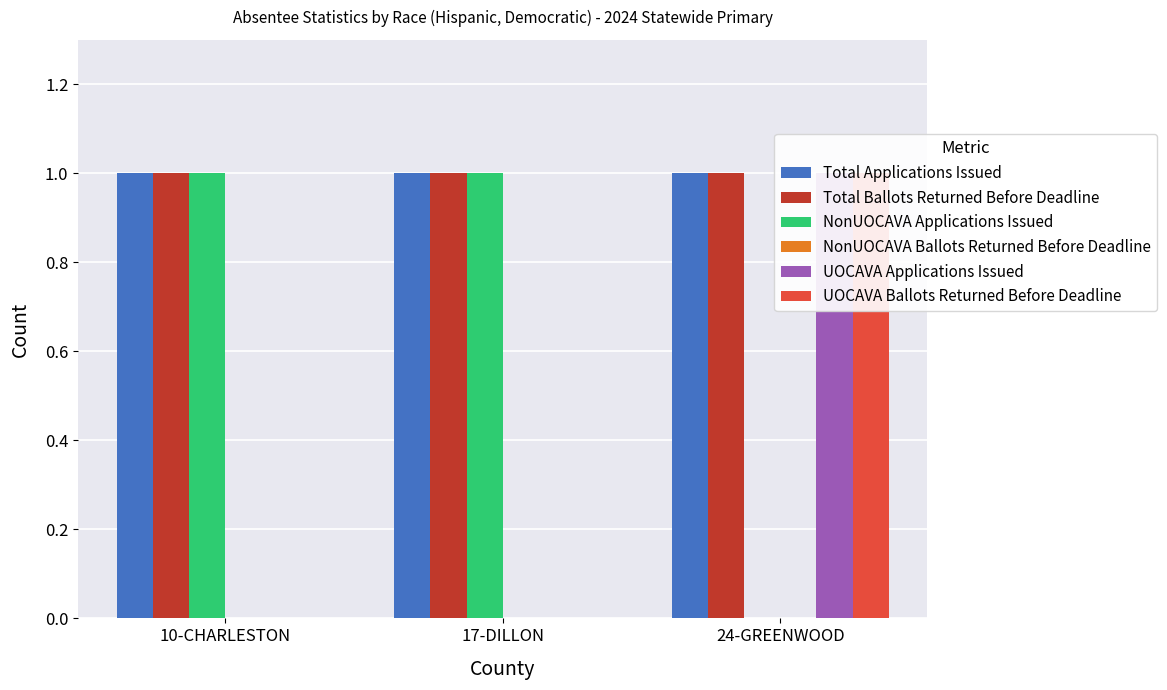

Which series has the largest range (max minus min)?

NonUOCAVA Applications Issued